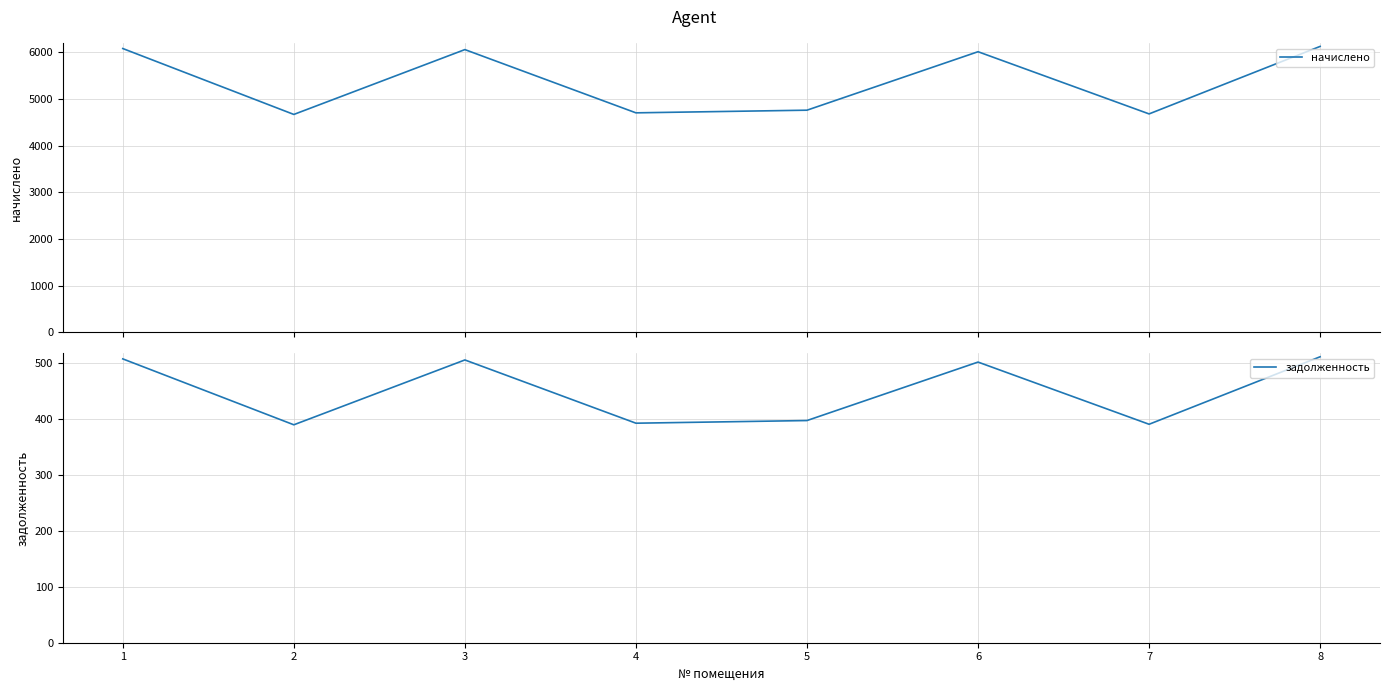

Reading right to left, what are all the values shown in this chart?

начислено: 6126.7	4680.5	6012.8	4760.2	4703.3	6058.4	4669.1	6081.2
задолженность: 510.6	390.0	501.1	396.7	391.9	504.9	389.1	506.8